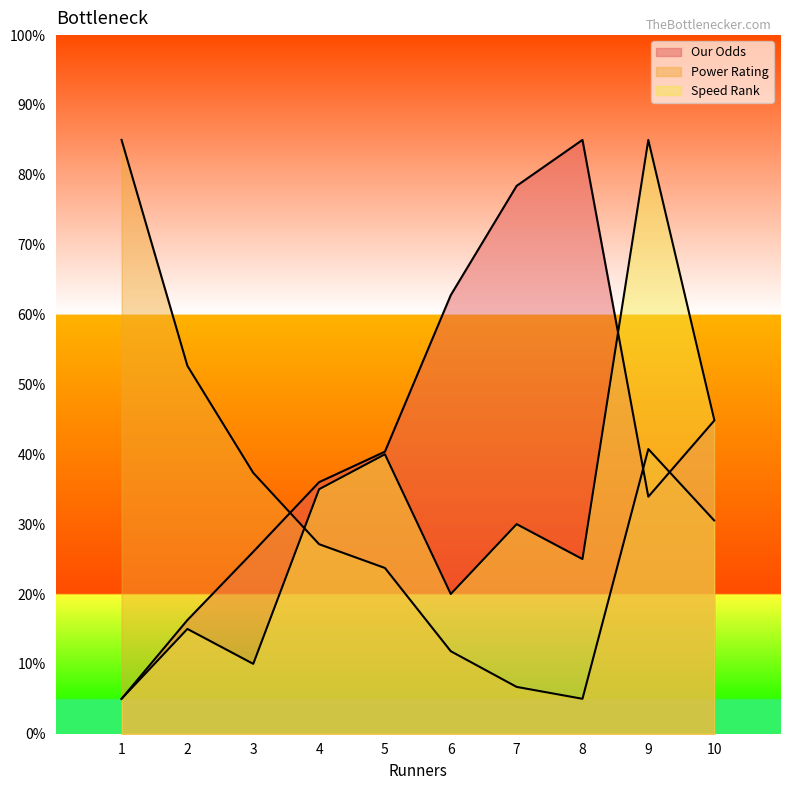

Which series has the largest range (max minus min)?

Our Odds